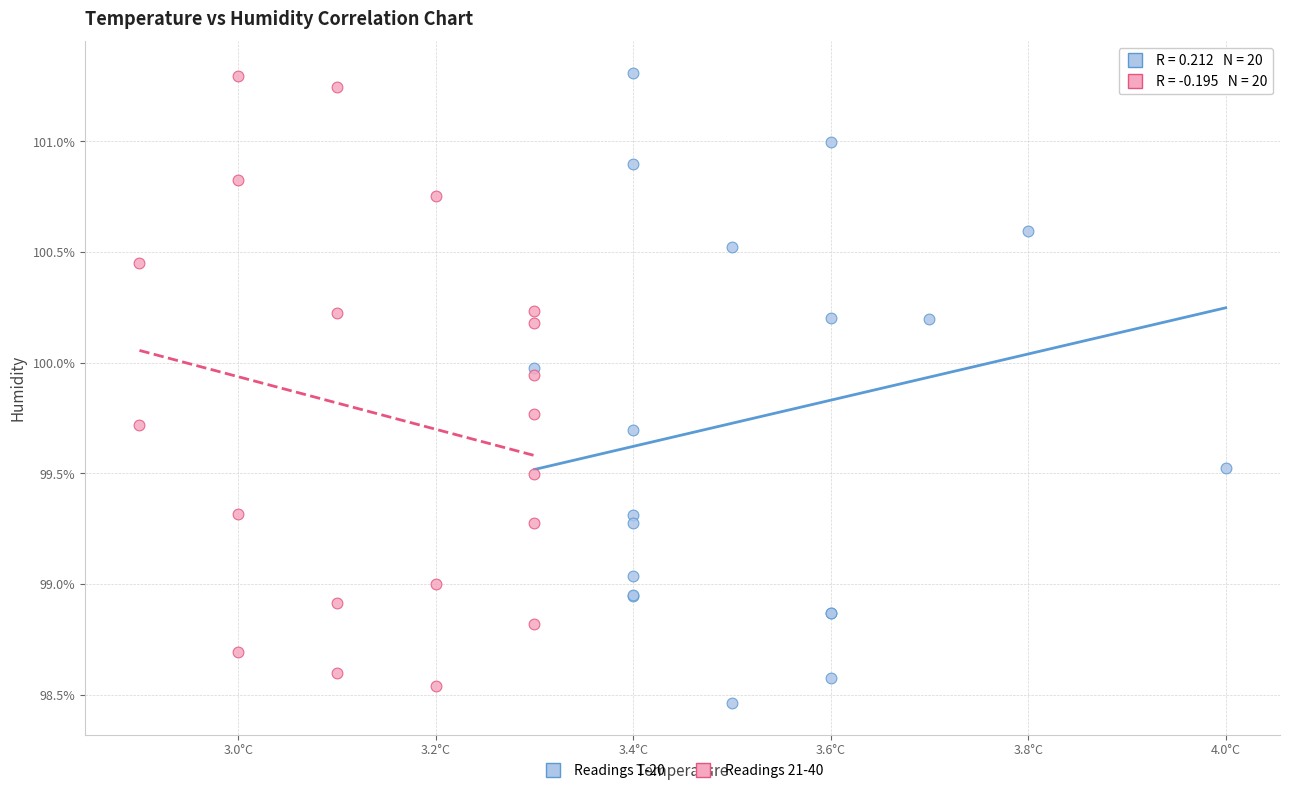

Which series reaches the minimum Y coordinate?

Readings 1-20